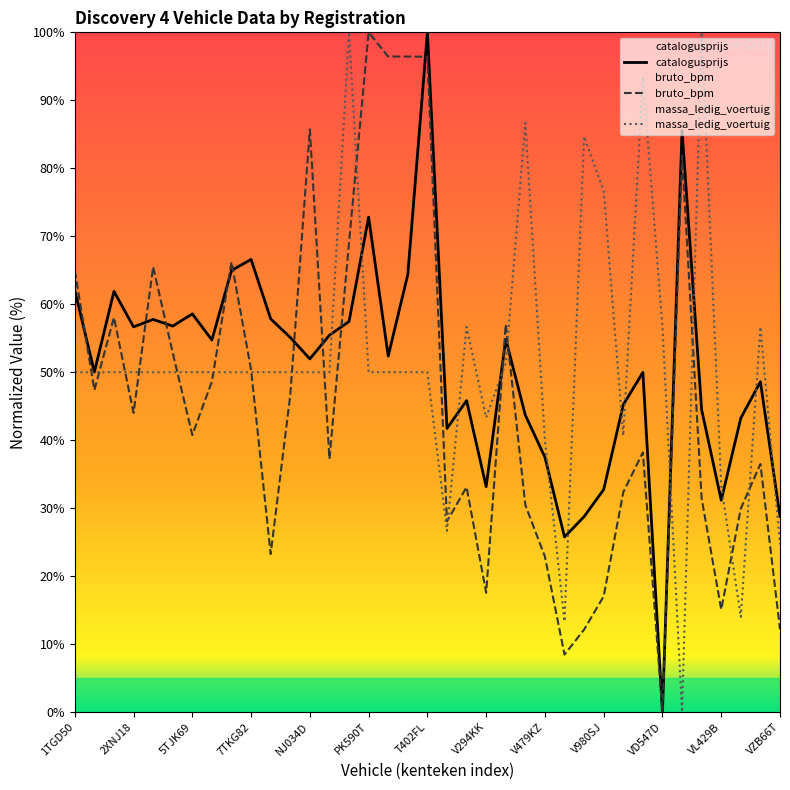

At which label is bruto_bpm closest to 50?

7TKG82